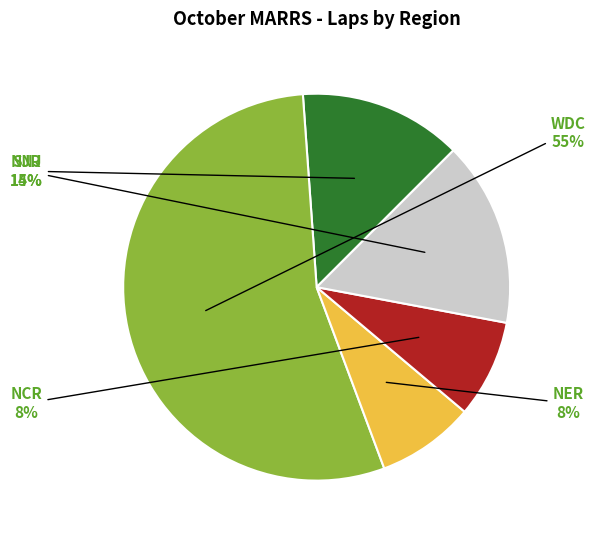

Is it true that NCR is 8% of the pie?

True